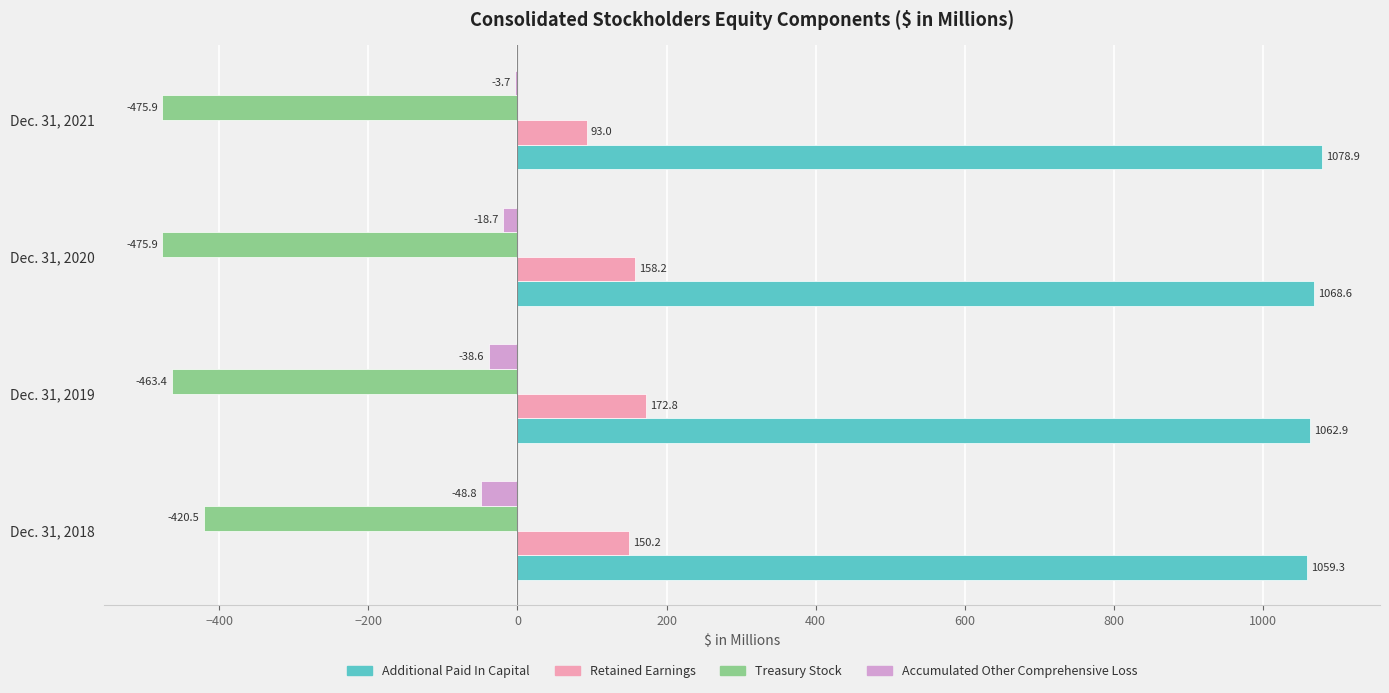

What are all the series names shown in the legend?

Additional Paid In Capital, Retained Earnings, Treasury Stock, Accumulated Other Comprehensive Loss